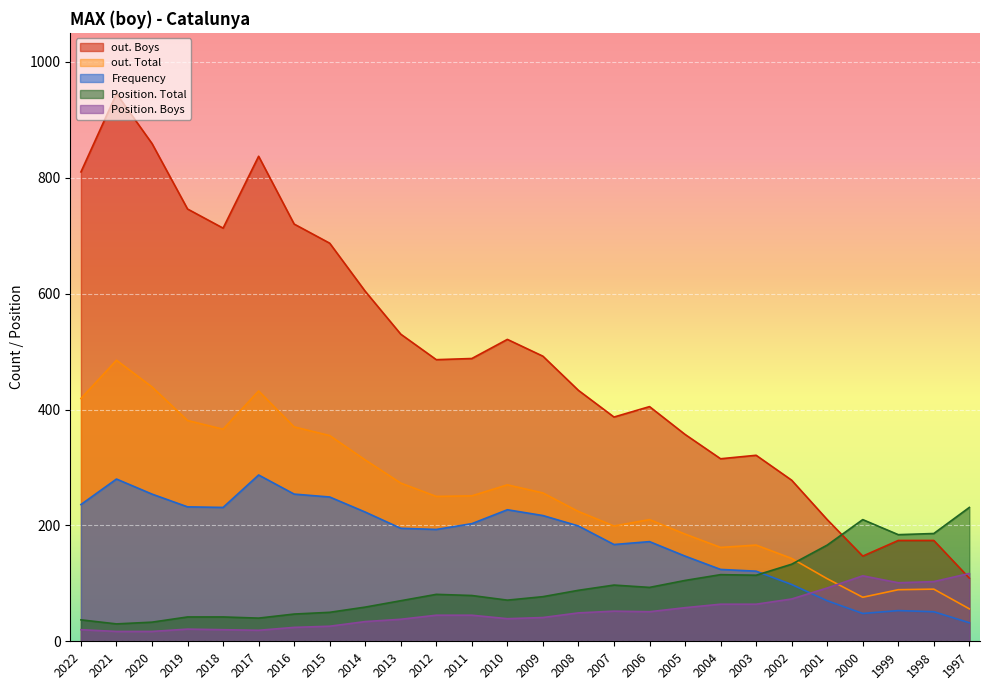

Read the Frequency value at 1999, to the nearest 5.

55